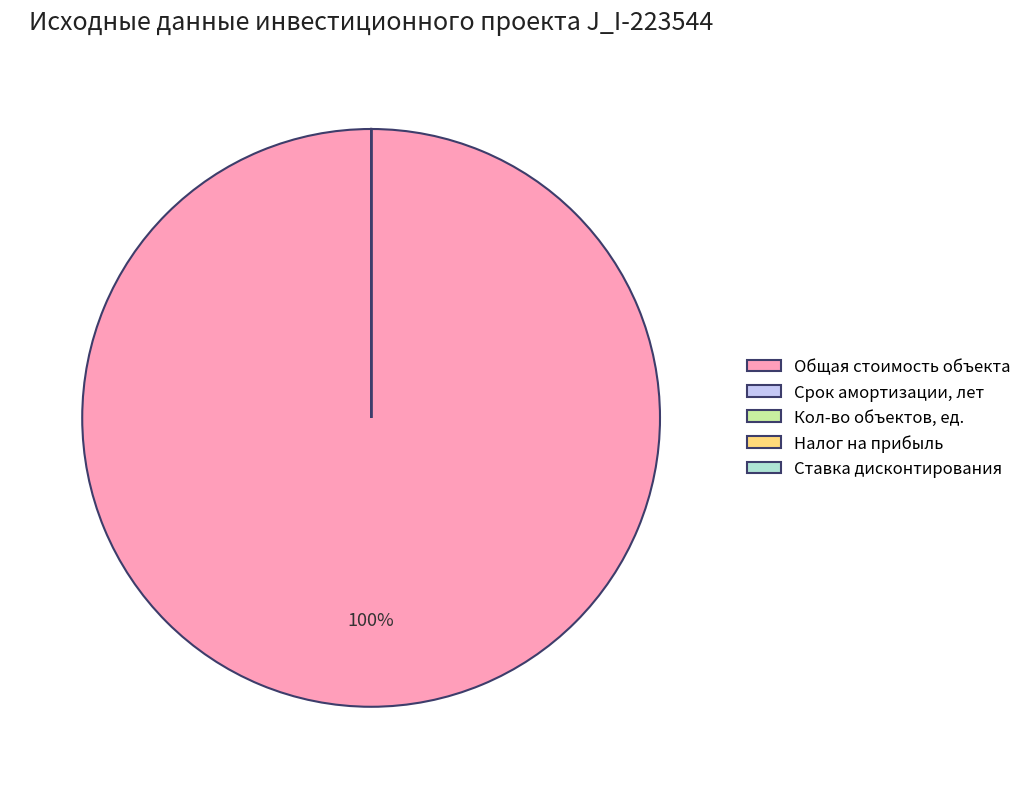

Does any single category account for the majority?

Yes